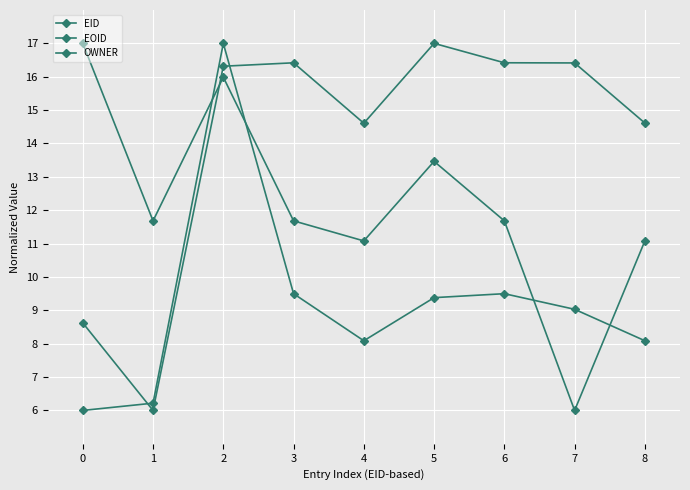

Is this an area chart (filled region under the line)?

No